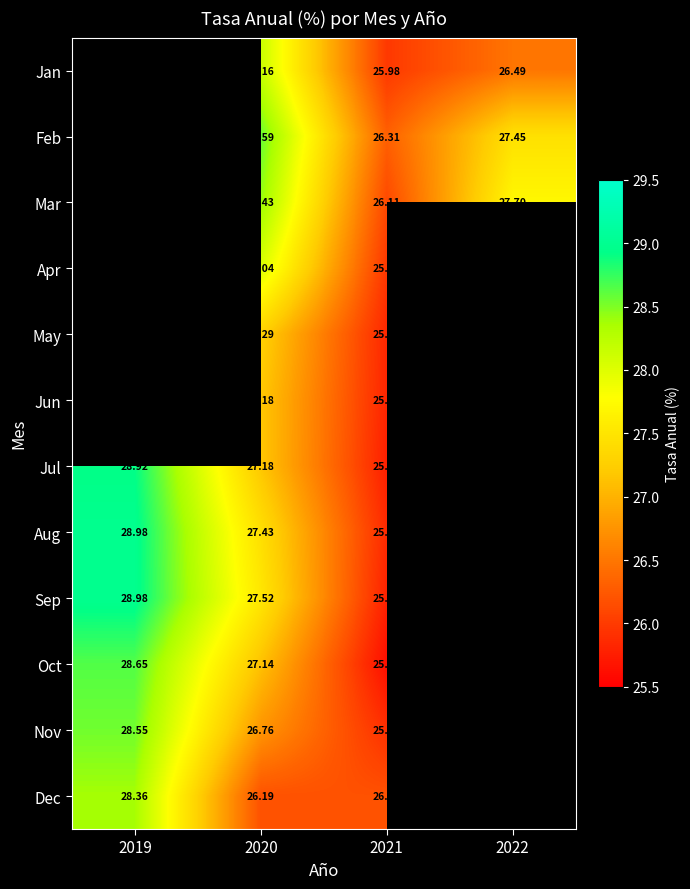

How many data points does each series have?

4